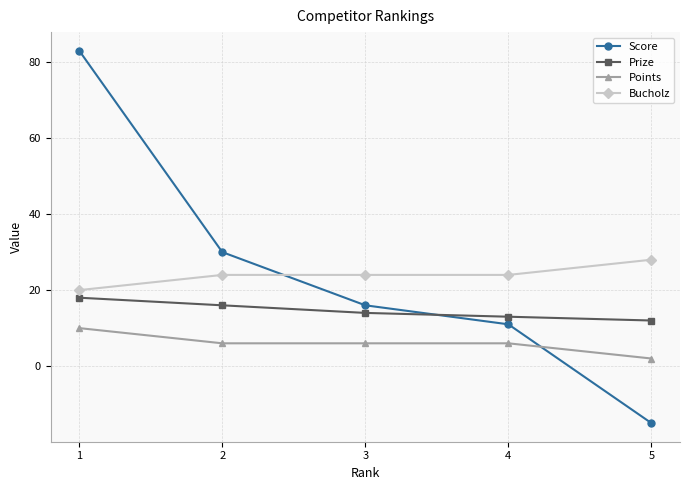

Reading left to right, list all the values displayed in this chart.

Score: 83	30	16	11	-15
Prize: 18	16	14	13	12
Points: 10	6	6	6	2
Bucholz: 20	24	24	24	28